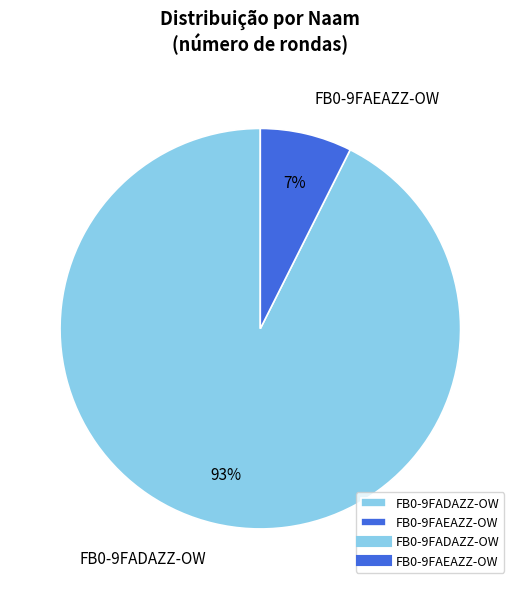

To the nearest percent, what is the combined percentage of FB0-9FADAZZ-OW and FB0-9FAEAZZ-OW?

100%